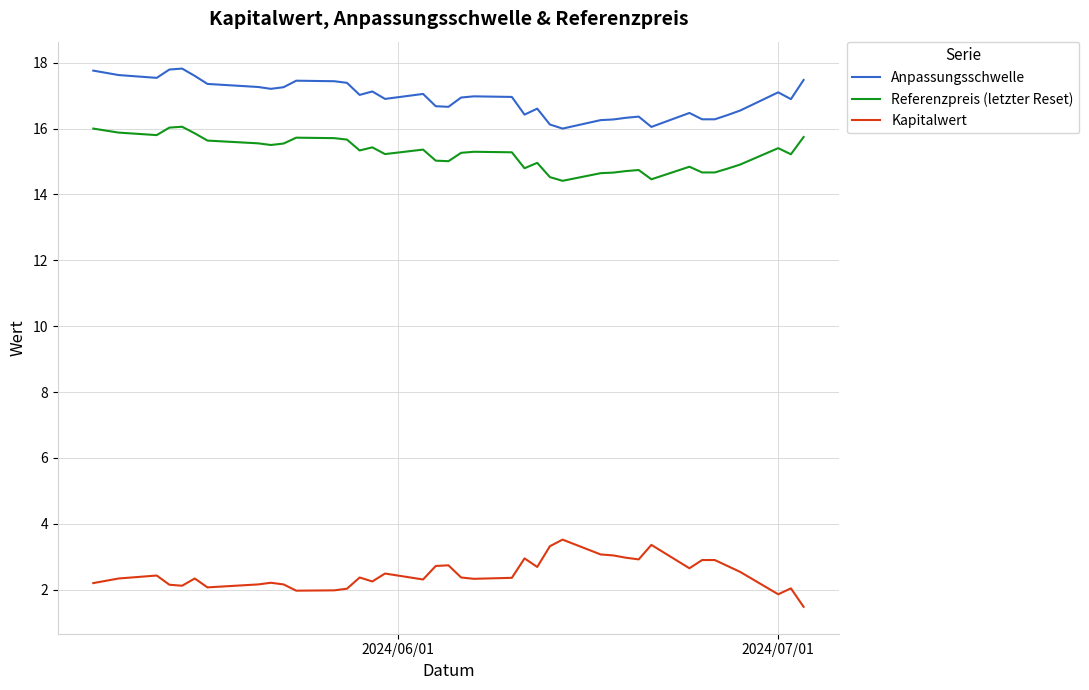

What is the difference between the second highest and second lowest values in the Kapitalwert series?

1.5